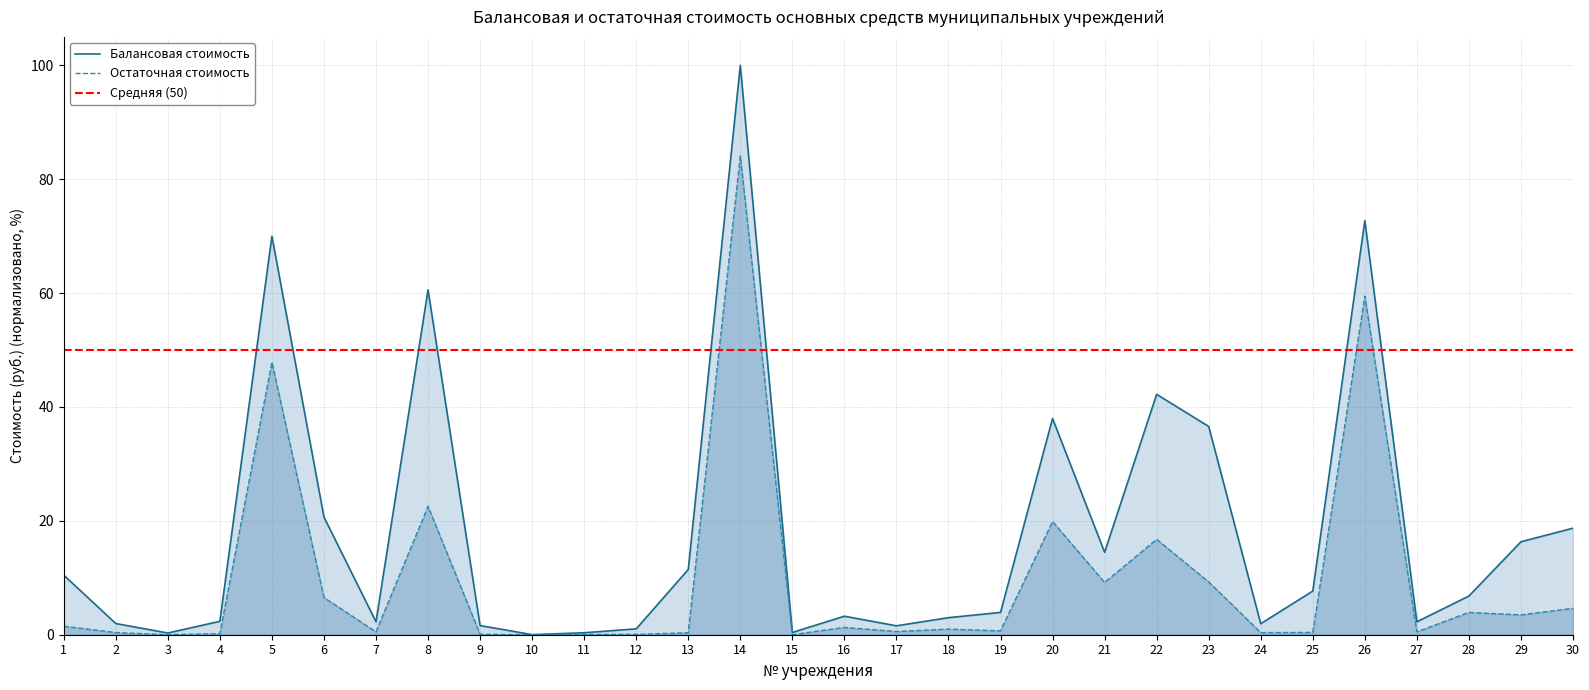

True or false: Остаточная стоимость and Балансовая стоимость intersect in this chart.

False